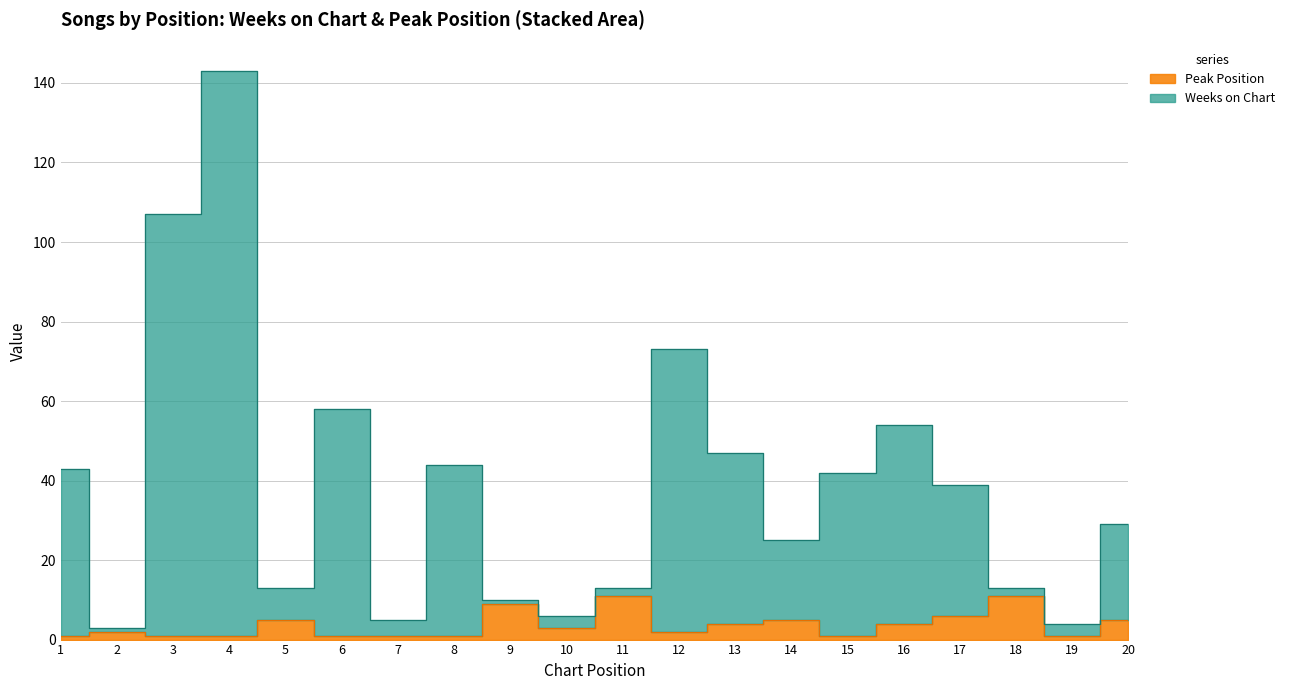

What is the value of the Weeks on Chart point at the 1st from the left?

43